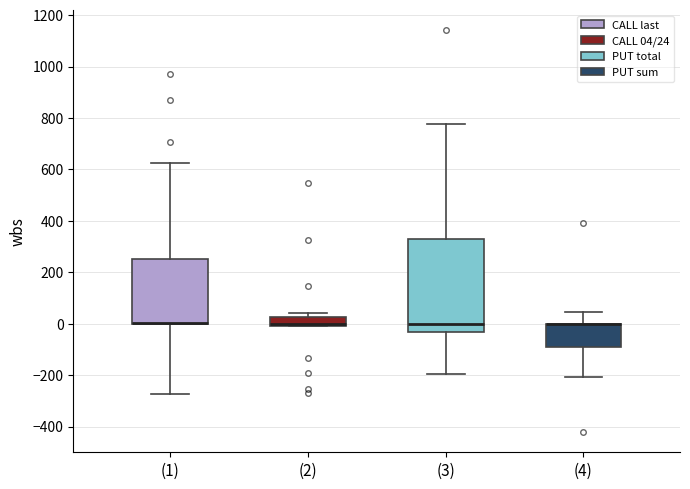

Reading left to right, transcribe this box plot: for each box, give where its median line is, the range the box spans, and where its two whiskers end, as read against the y-axis. The values are not printed on the chart, so give them approximately, as read against the axis.

(1): median 0 (drawn on the box's lower edge), box 0 to 260, whiskers -280 to 620
(2): median 0 (just above the box's lower edge), box 0 to 20, whiskers 0 to 40
(3): median 0, box -40 to 320, whiskers -200 to 780
(4): median 0 (drawn on the box's upper edge), box -80 to 0, whiskers -200 to 40